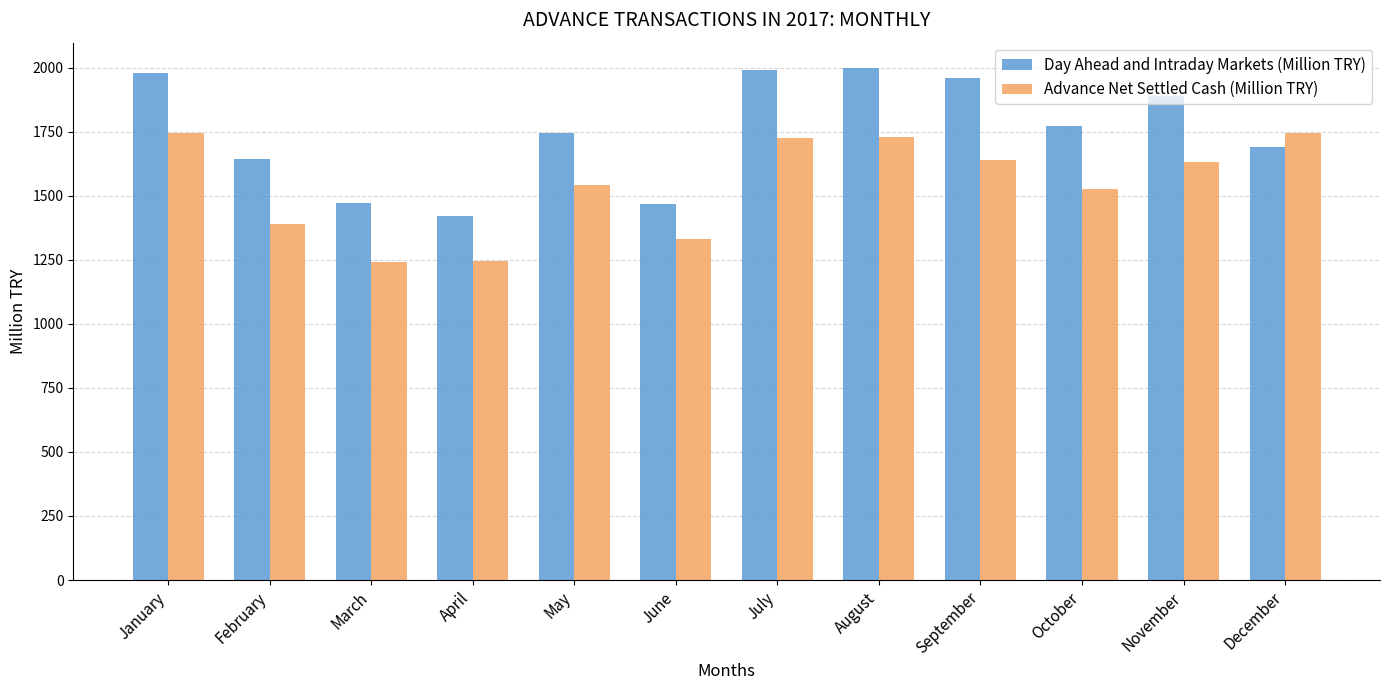

What is the total value across all series at March?

2714.6